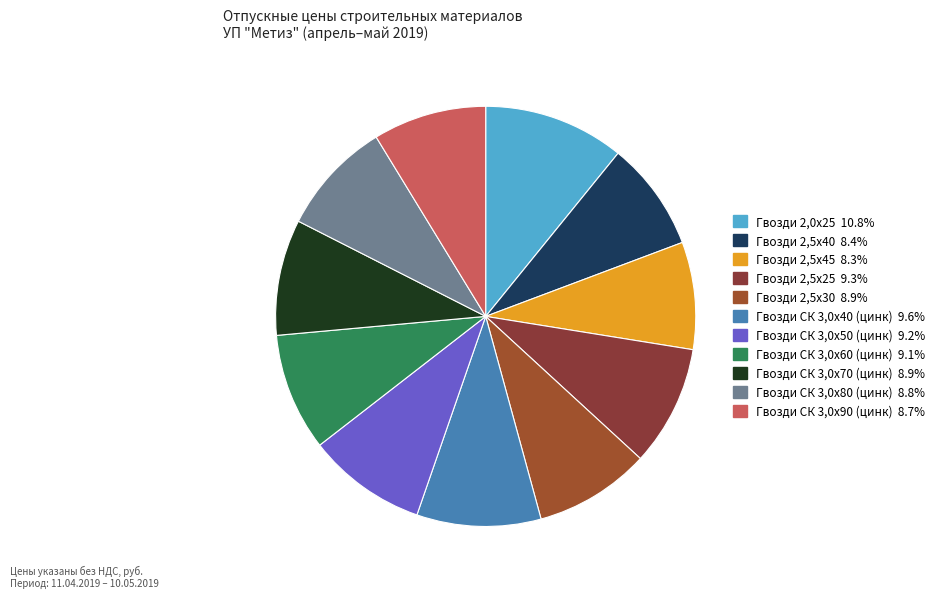

How many slices are in this pie chart?

11